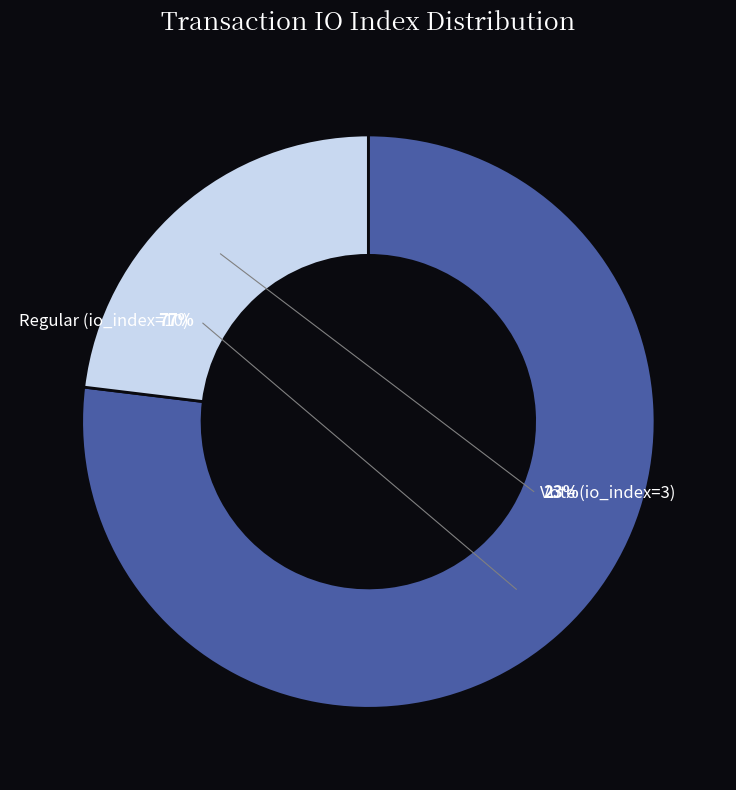

What percentage is the Vote (io_index=3) slice, to the nearest percent?

23%